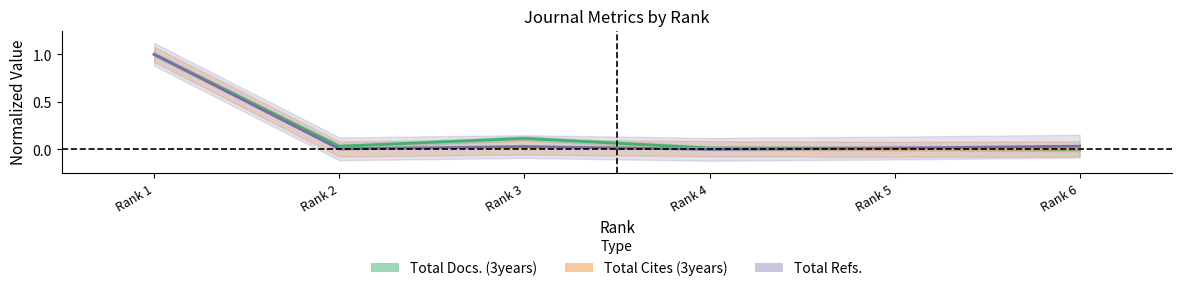

List the labels in order of Total Refs. value, largest first.

Rank 1, Rank 6, Rank 3, Rank 5, Rank 2, Rank 4